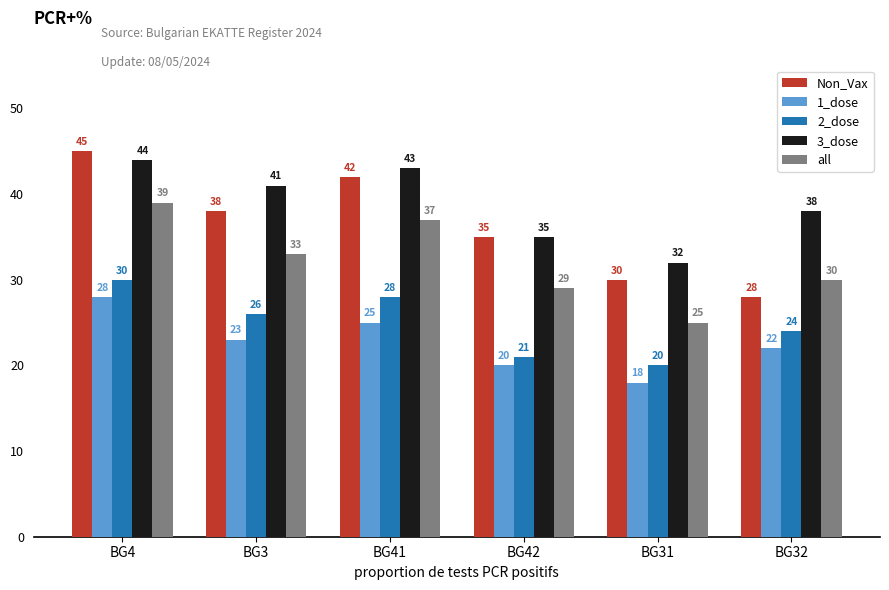

What is the average value of the 2_dose series?

25